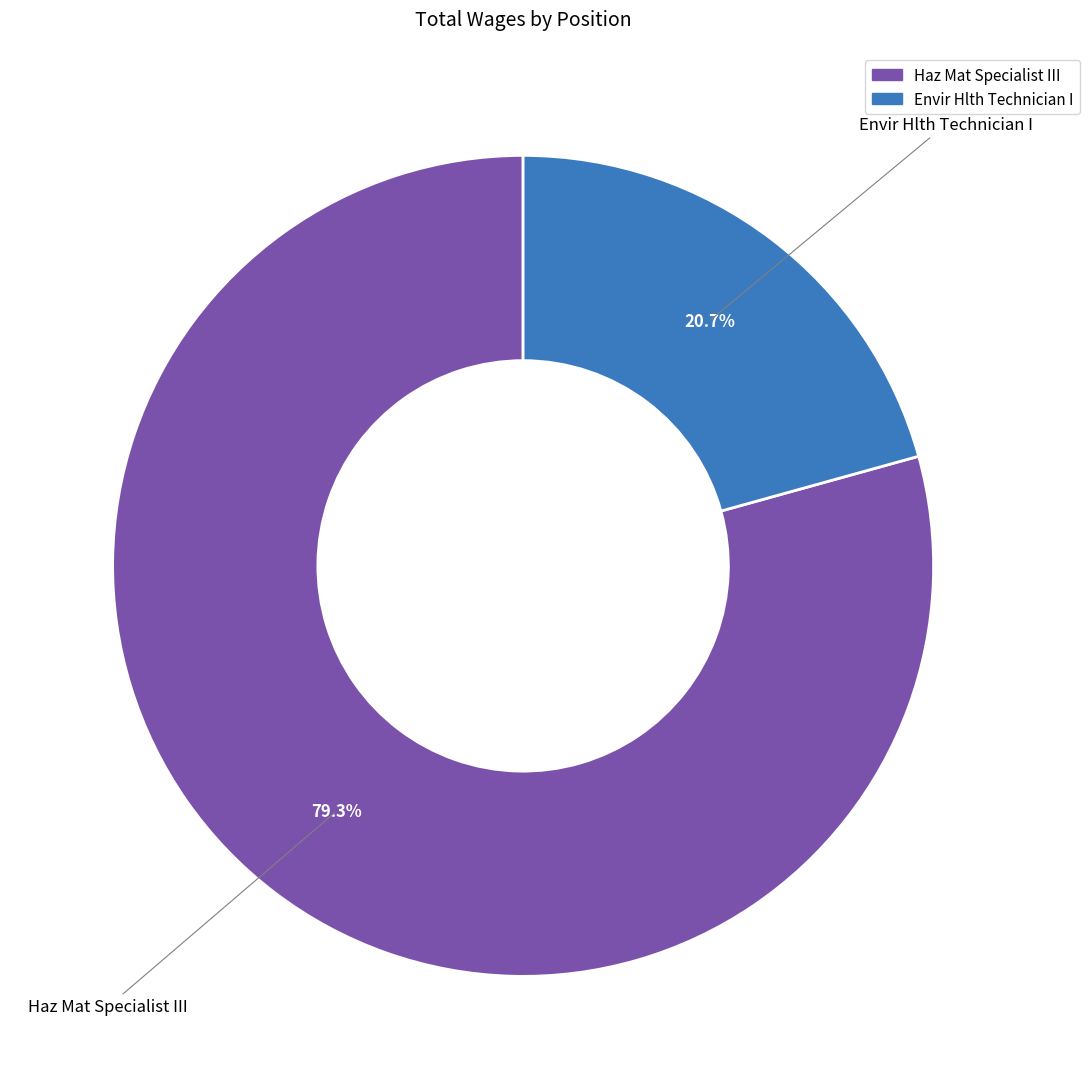

Which has a higher value, Haz Mat Specialist III or Envir Hlth Technician I?

Haz Mat Specialist III